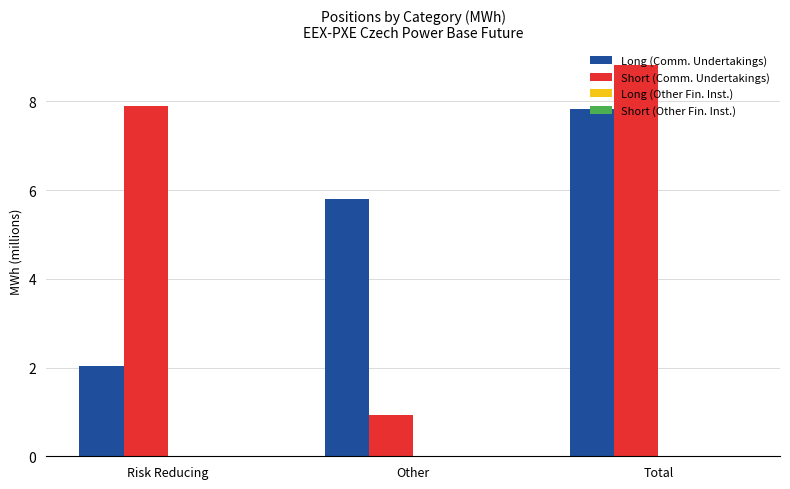

Does the chart contain stacked bars?

No